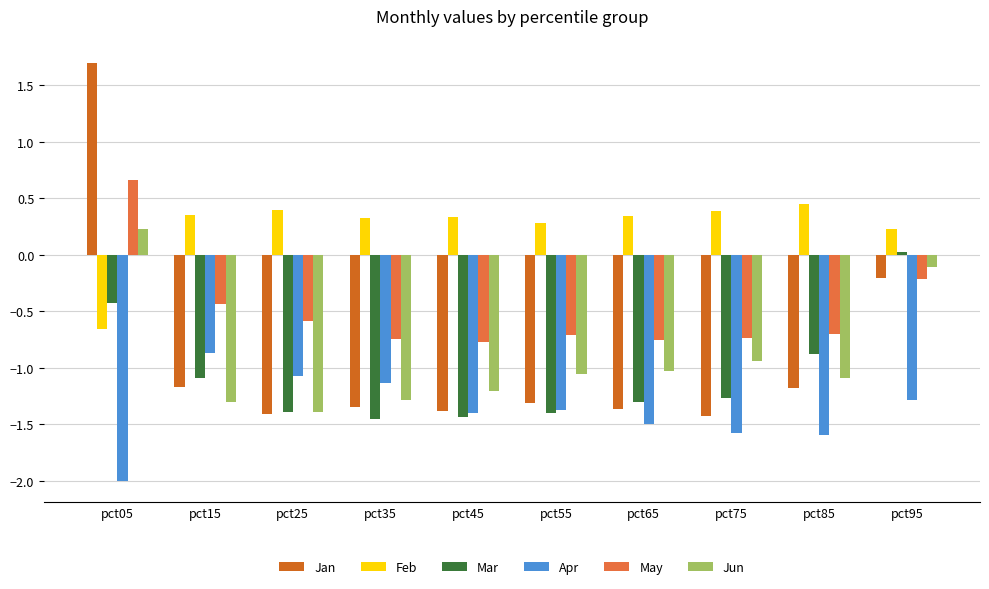

Where is Mar nearest to the value 0?

pct95